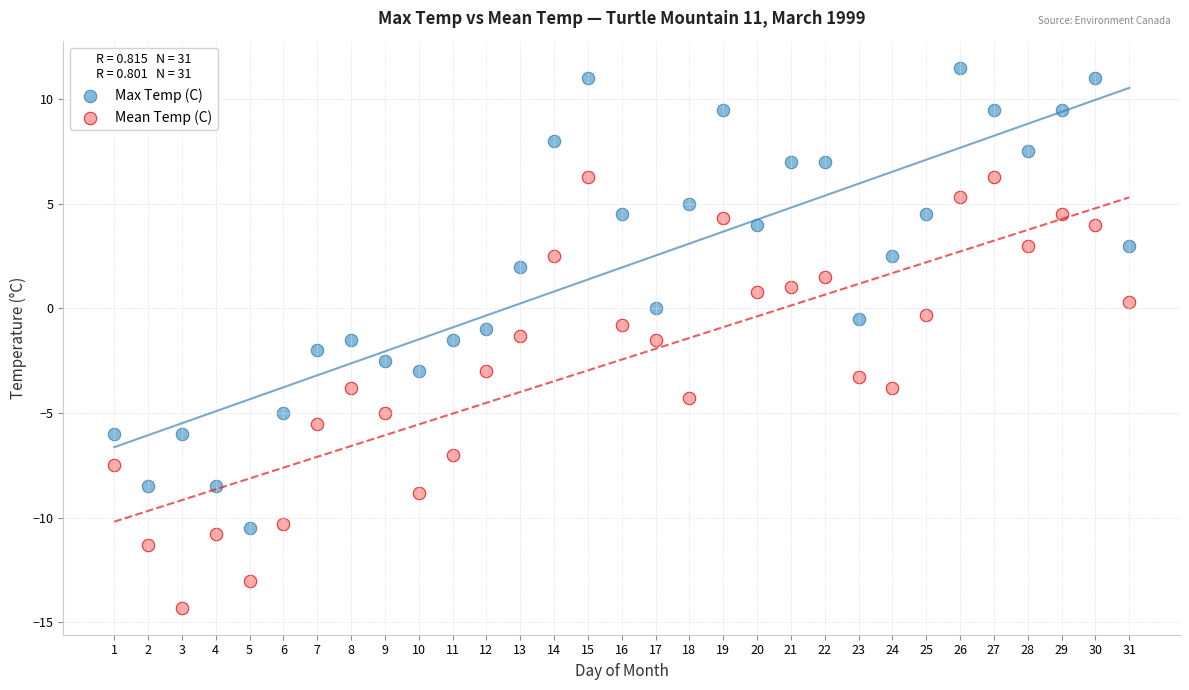

Which series reaches the minimum Y coordinate?

Mean Temp (C)